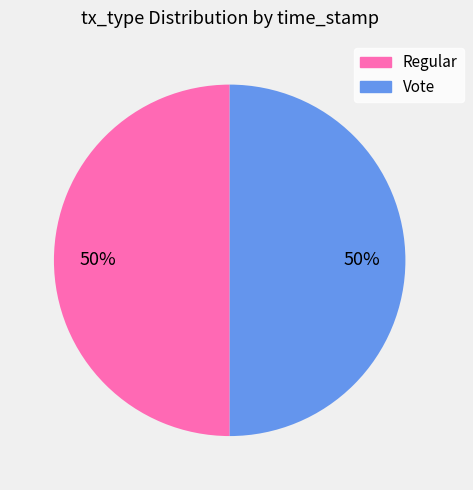

Approximately how many times larger is the value at Regular compared to Vote?

1.0